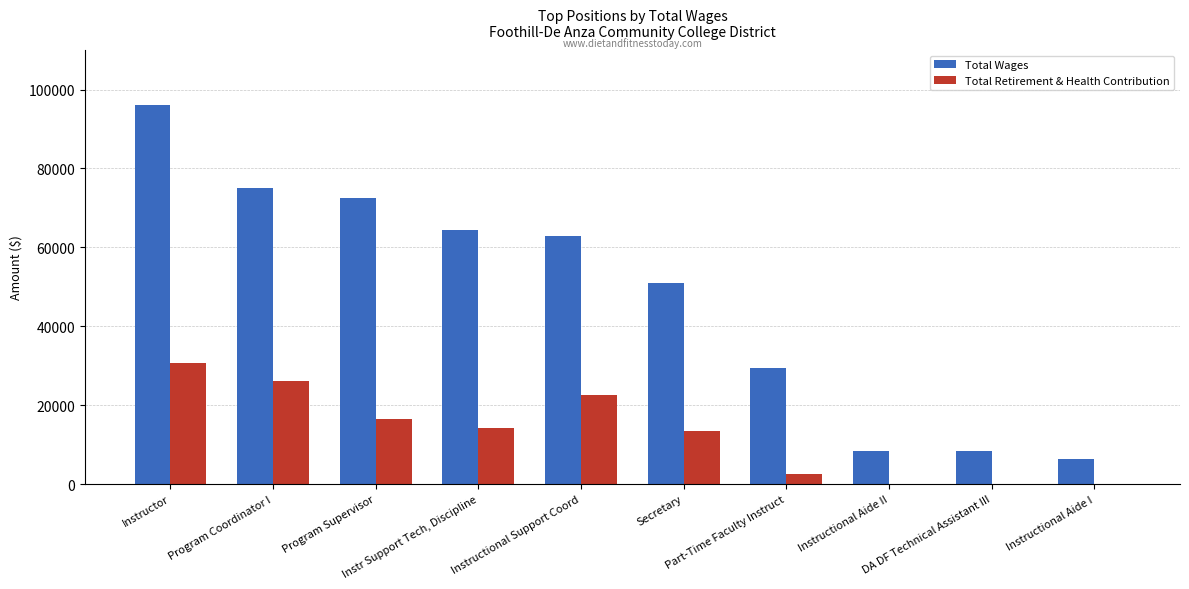

What is the maximum value shown in the chart?

96120